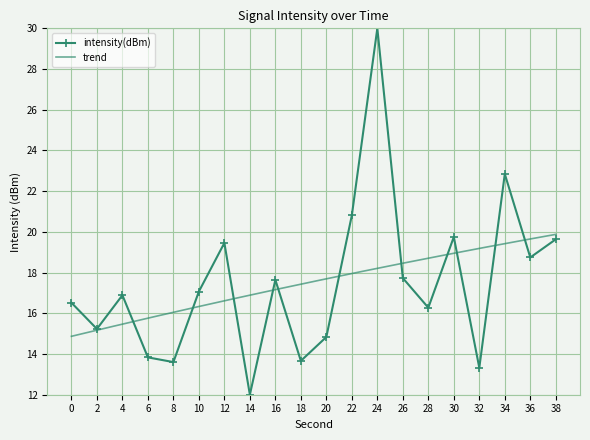

True or false: the data has more than 0 interior local peaks.

True